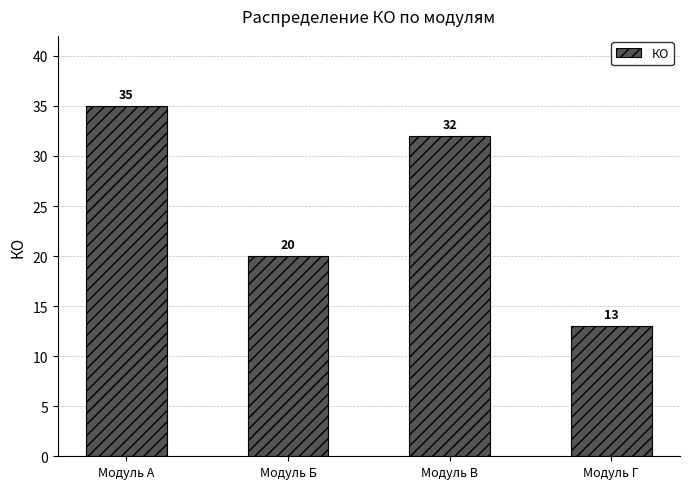

List the labels in order of value, smallest first.

Модуль Г, Модуль Б, Модуль В, Модуль А